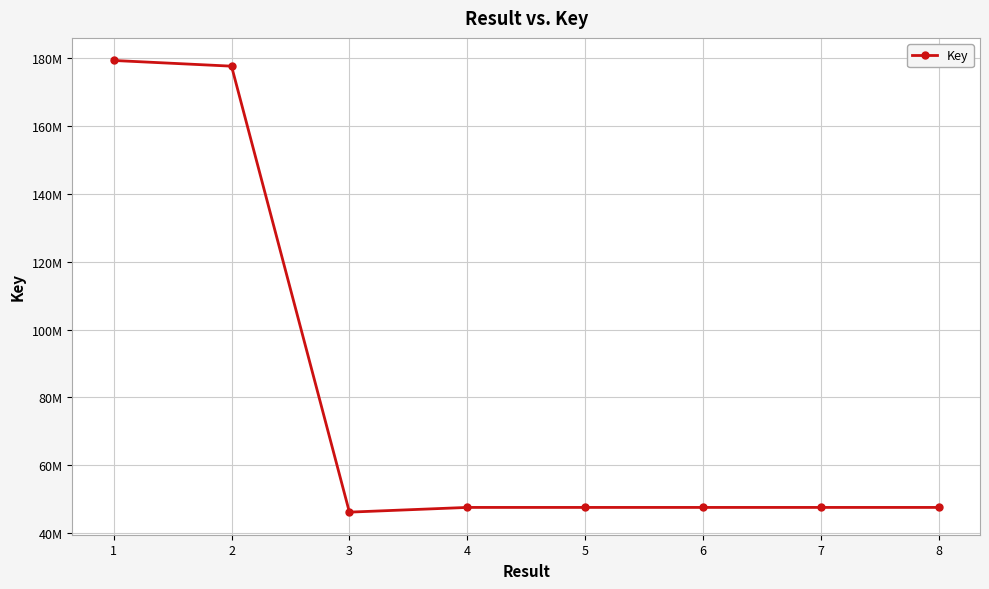

Which has a higher value, 1 or 8?

1